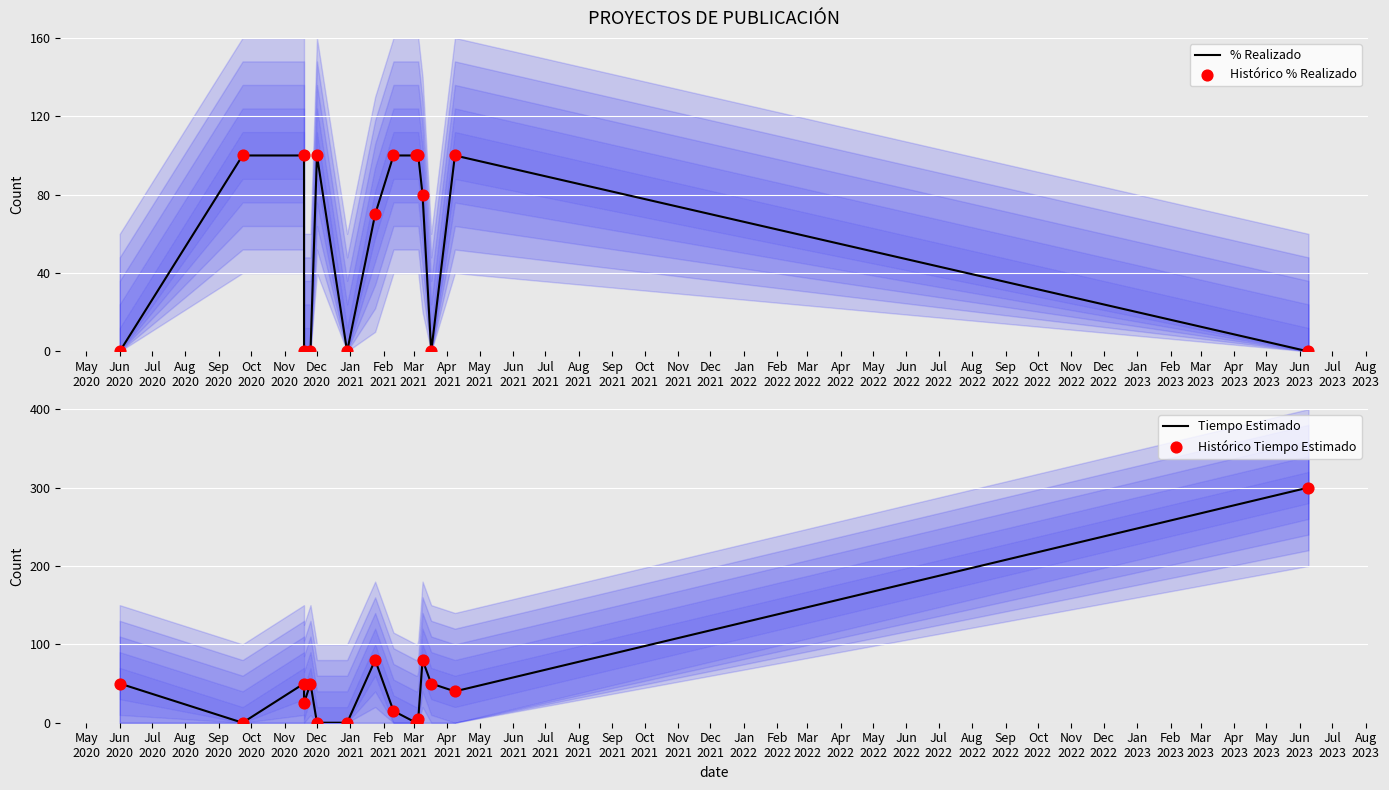

At how many categories does at least one series exceed 140?

1